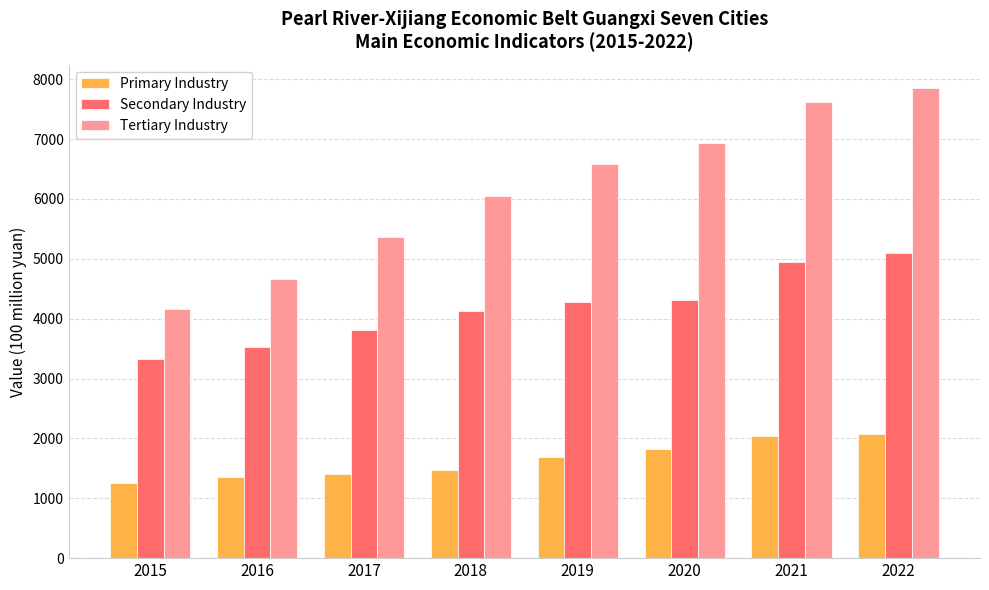

Are the bars grouped side by side (vs. stacked)?

Yes